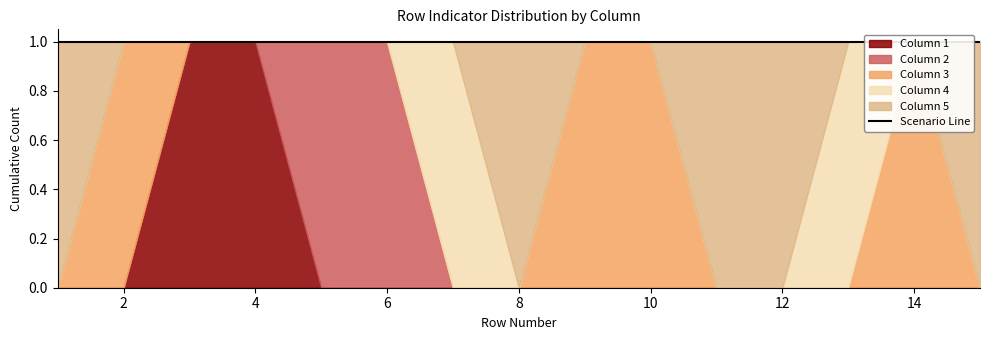

What is the maximum value shown in the chart?

1